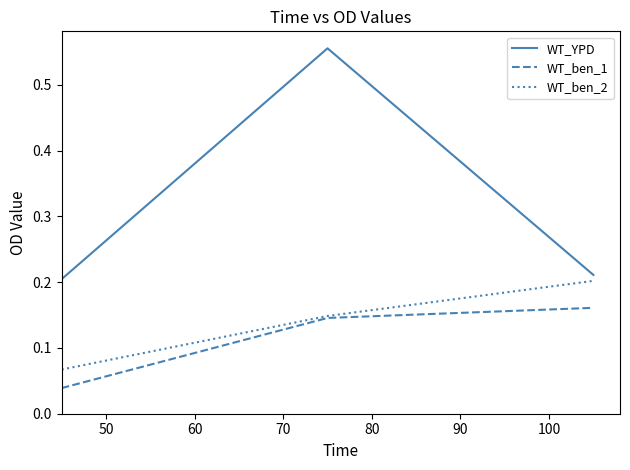

Which series has the widest spread of values?

WT_YPD